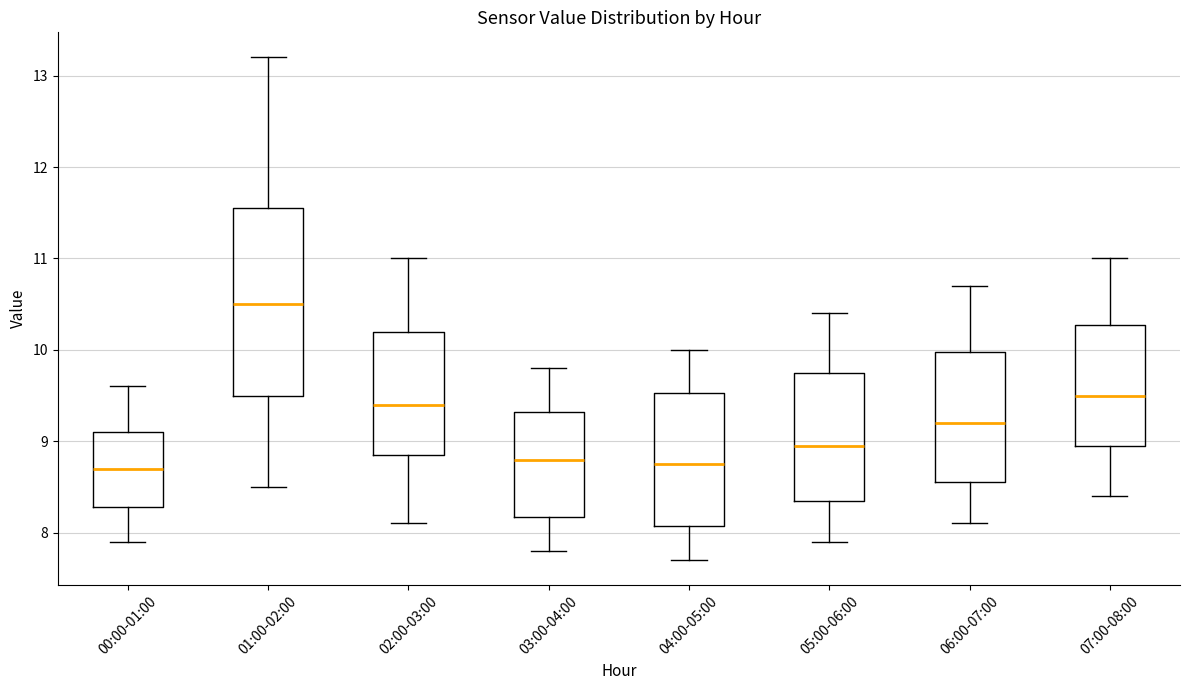

Which box's median line is the highest?

01:00-02:00